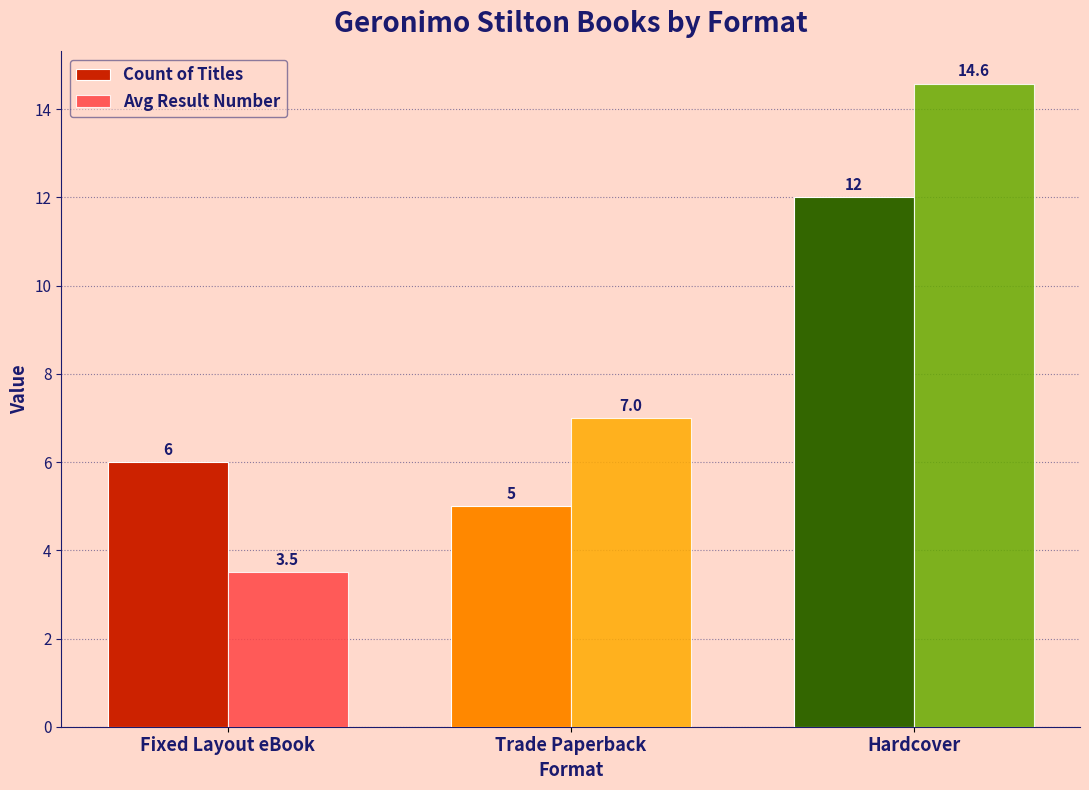

Count the number of categories in the chart.

3